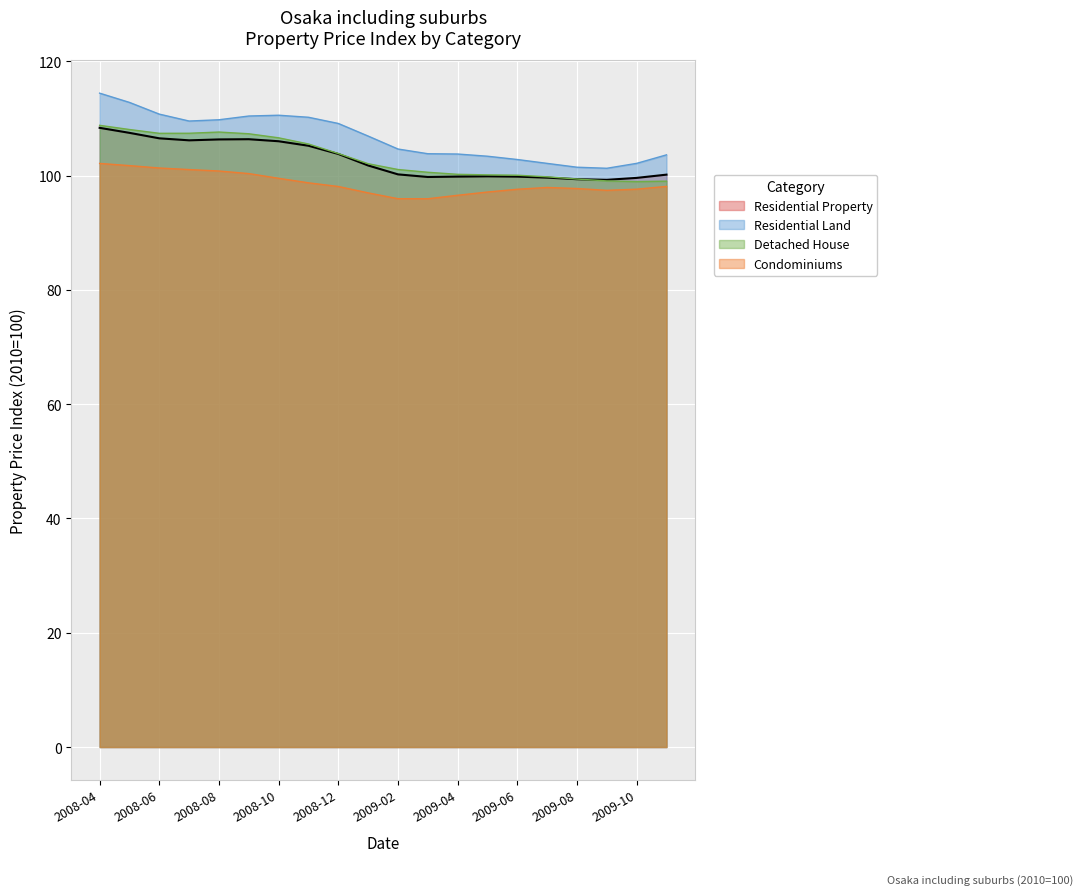

The Detached House series shows 182.7 at 2008-08. True or false?

False